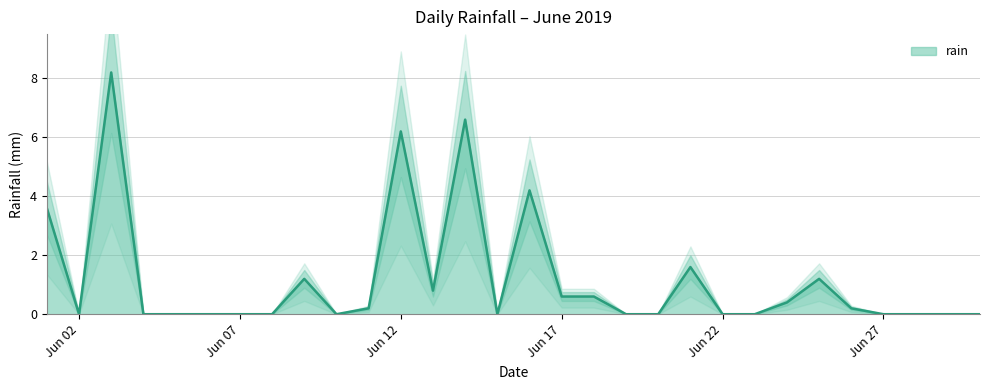

At which category does the data reach its first local peak?

2019-06-03